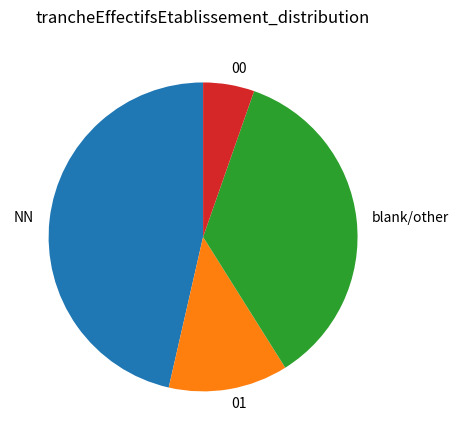

What is the largest slice in the pie chart?

NN